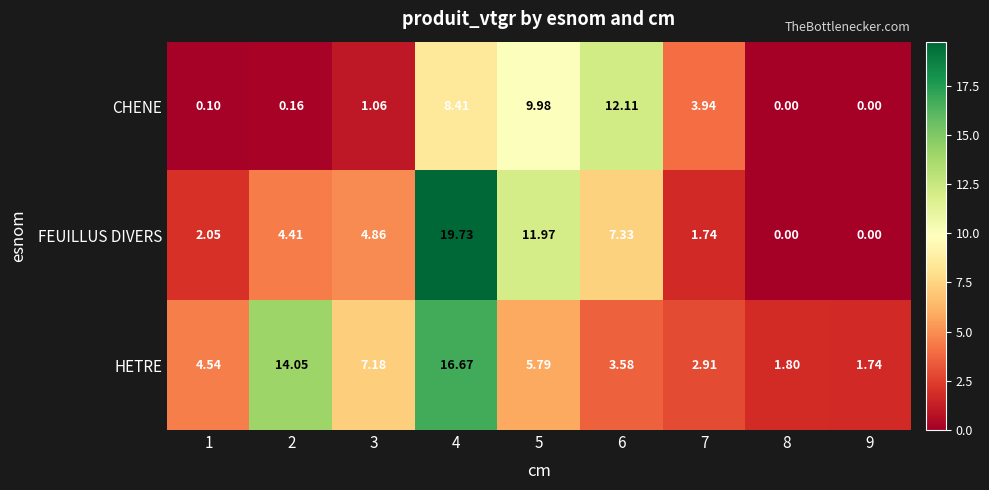

At which category does the chart reach its peak across all series?

4